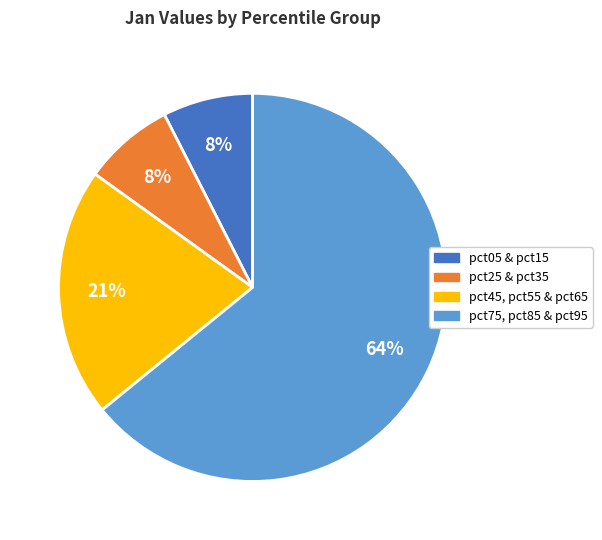

To the nearest percent, what portion does pct45, pct55 & pct65 represent?

21%